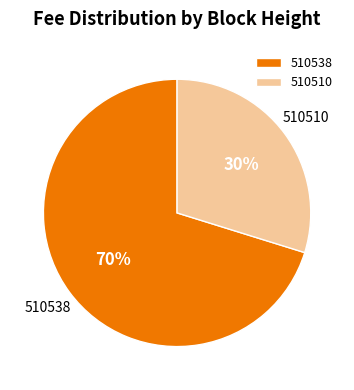

Do 510538 and 510510 together represent more than half of the pie?

Yes